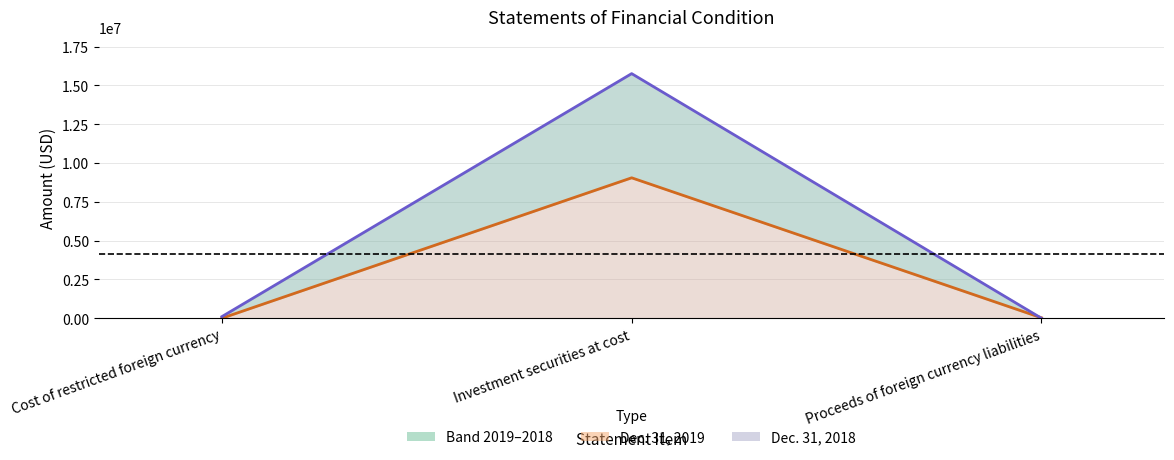

What is the sum of all Dec. 31, 2019 values?

9076678